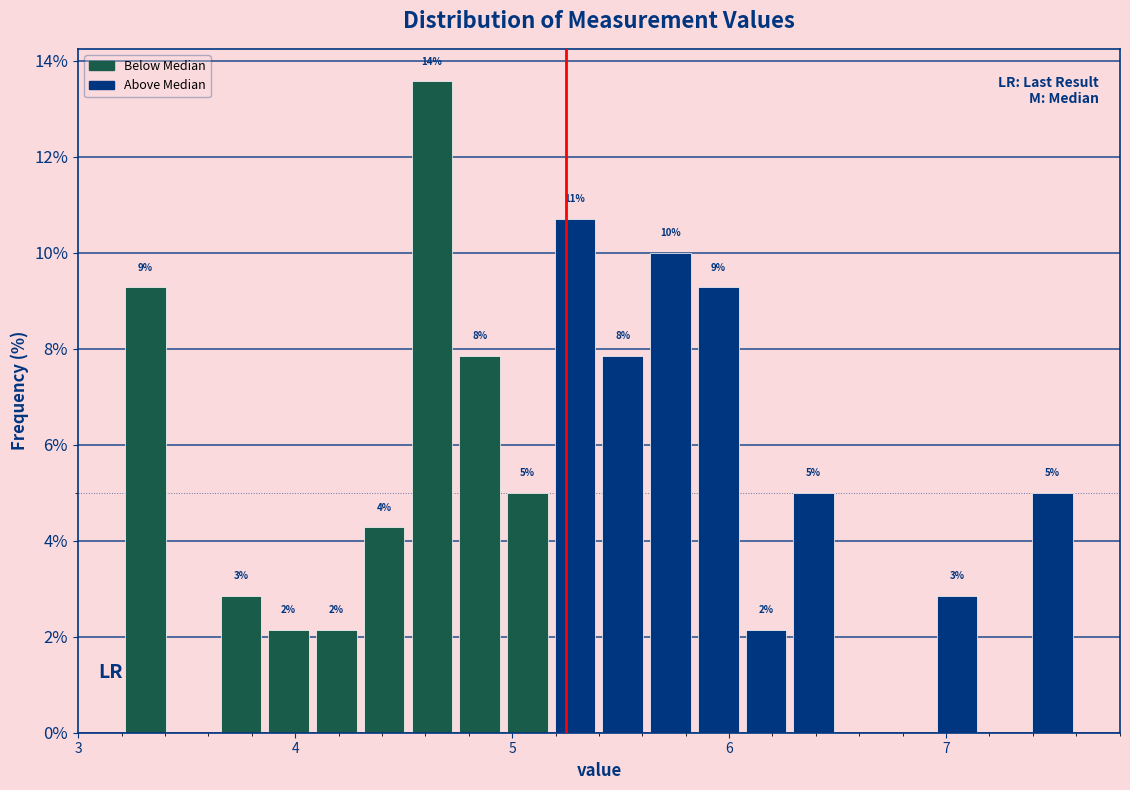

Read against the x-axis, roughly where is the centre of the tallest bar?

4.6